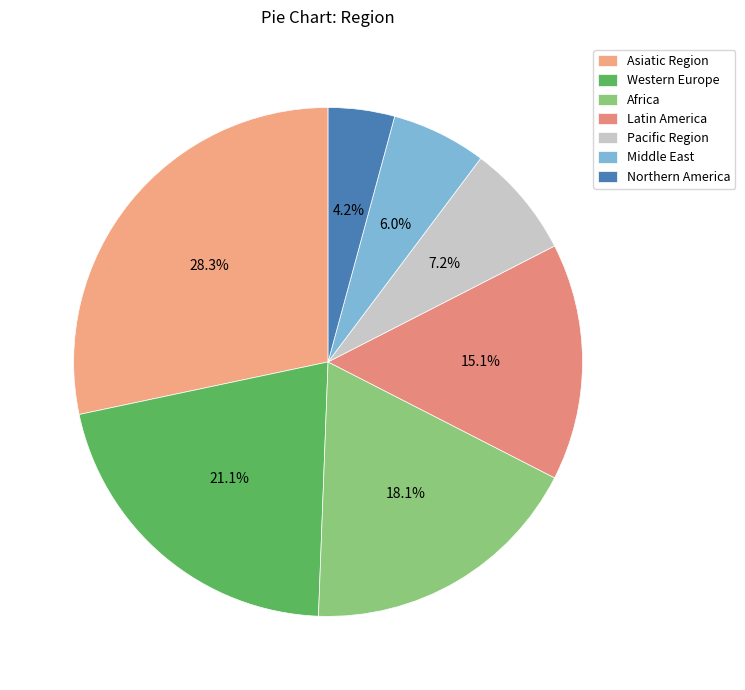

Rank the categories by value from lowest to highest.

Northern America, Middle East, Pacific Region, Latin America, Africa, Western Europe, Asiatic Region